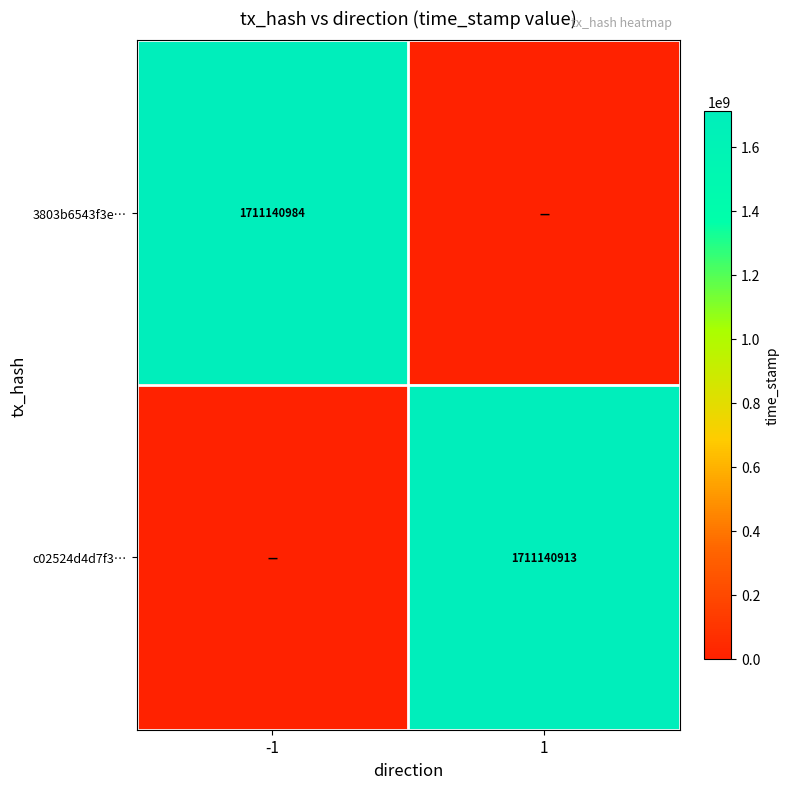

Is it true that 3803b6543f3e… equals 844727590 at -1?

False